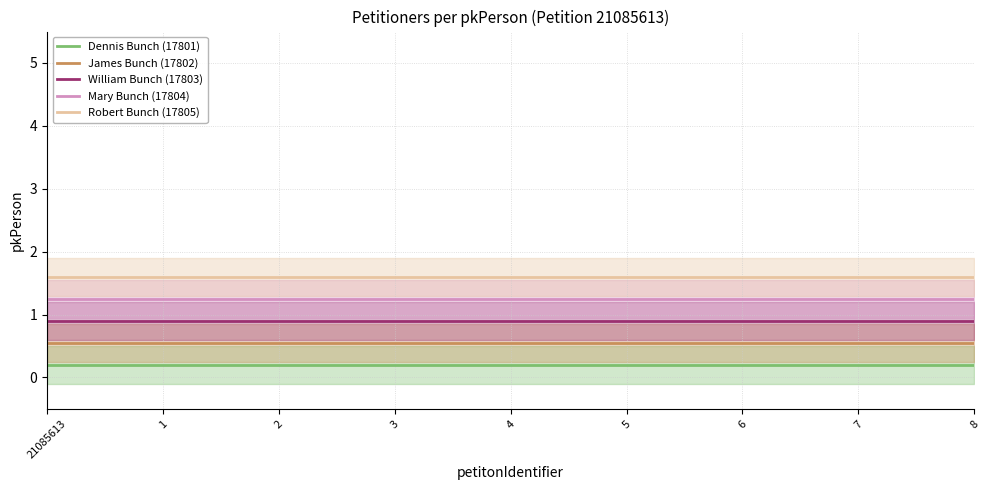

What is the spread (max minus min) of values at 6?

1.4